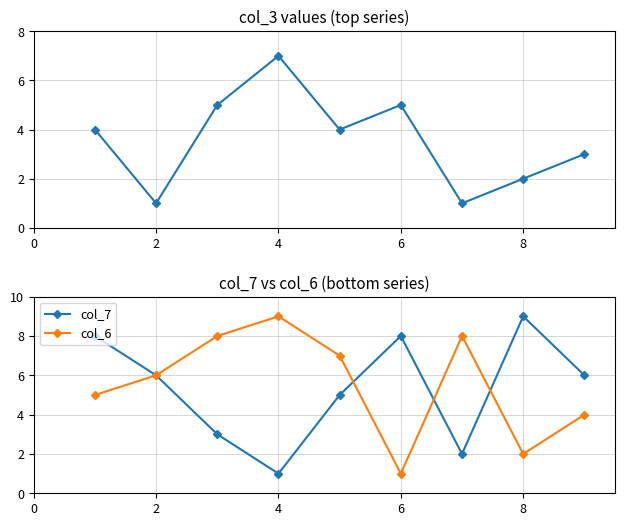

What value does the col_7 series have at 4?

1